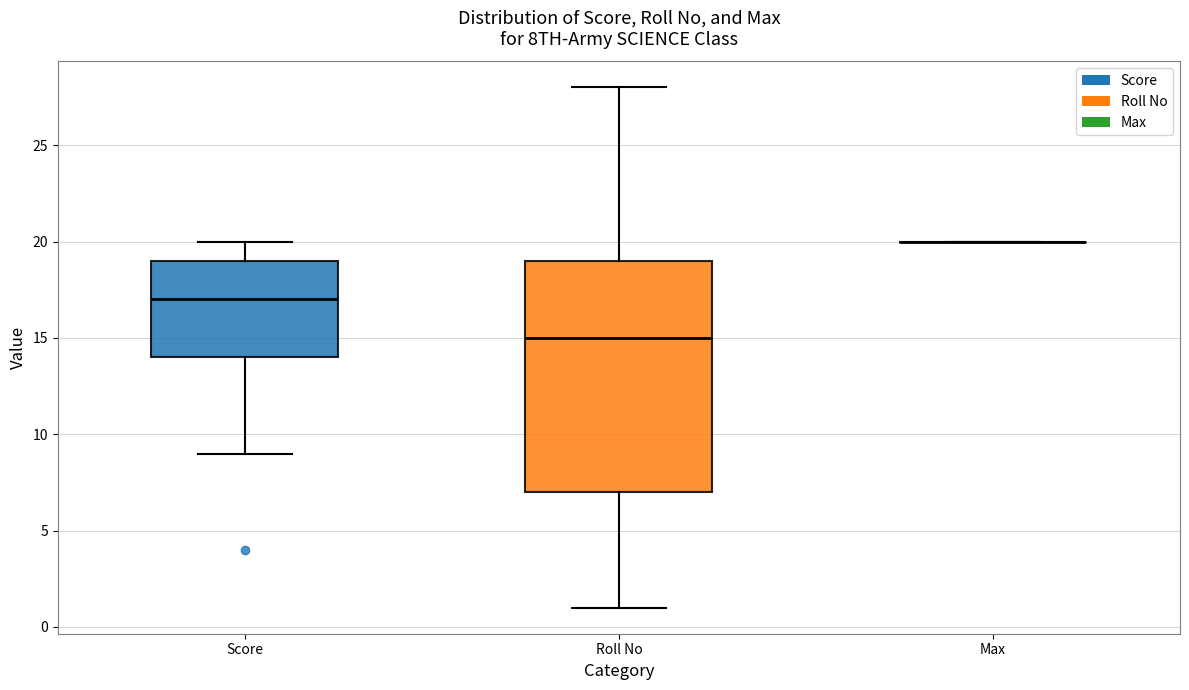

Reading left to right, transcribe this box plot: for each box, give where its median line is, the range the box spans, and where its two whiskers end, as read against the y-axis. The values are not printed on the chart, so give them approximately, as read against the axis.

Score: median 17, box 14 to 19, whiskers 9 to 20
Roll No: median 15, box 7 to 19, whiskers 1 to 28
Max: box collapsed to a line at 20, whiskers 20 to 20